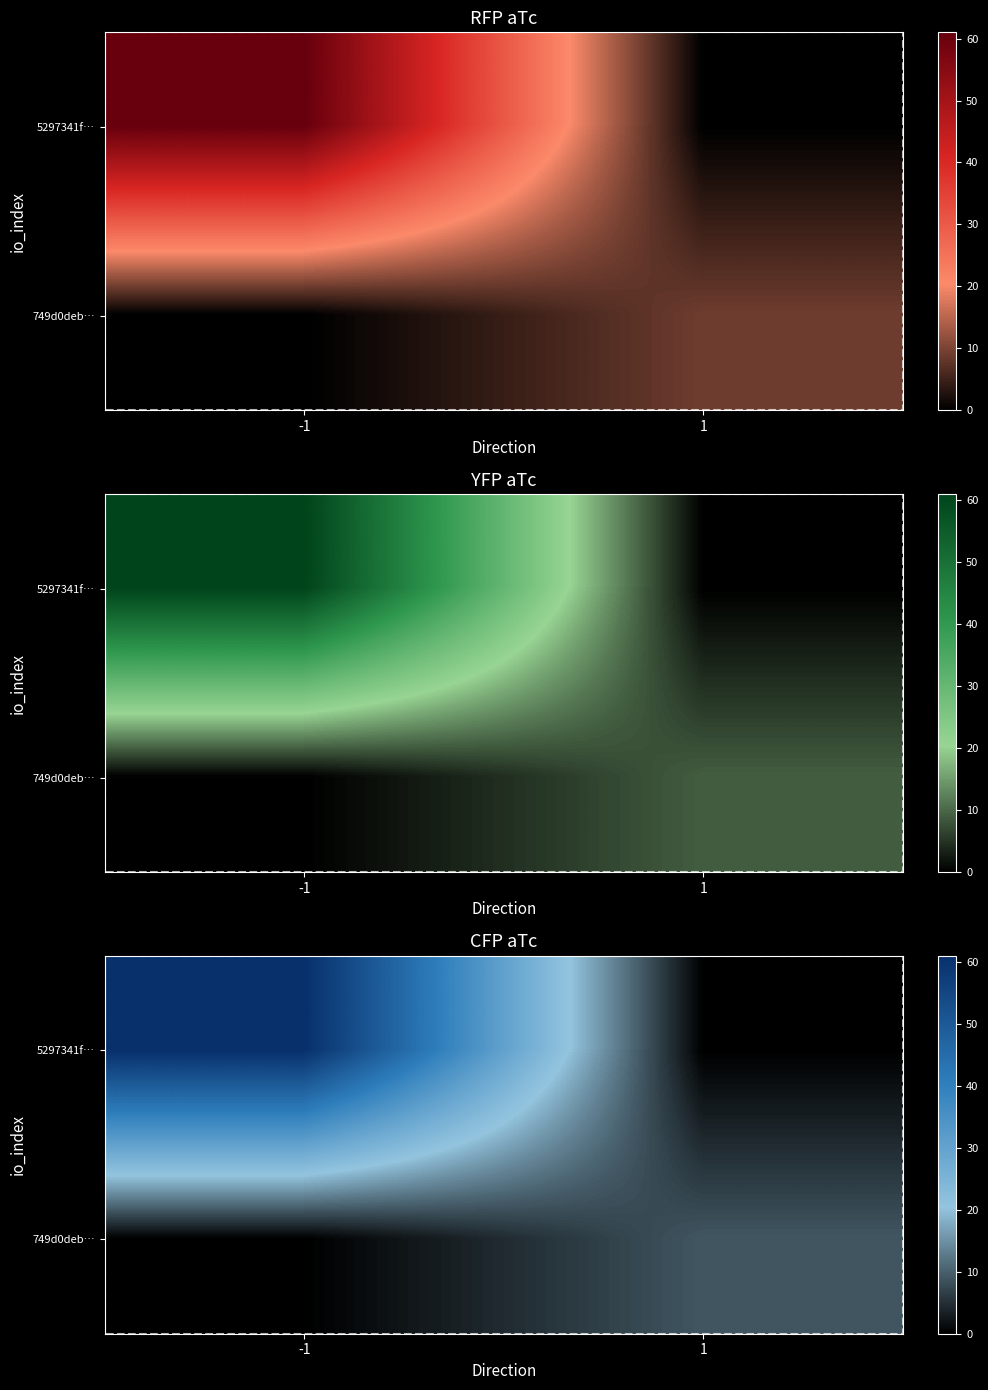

Between 1 and -1, which is larger?

-1